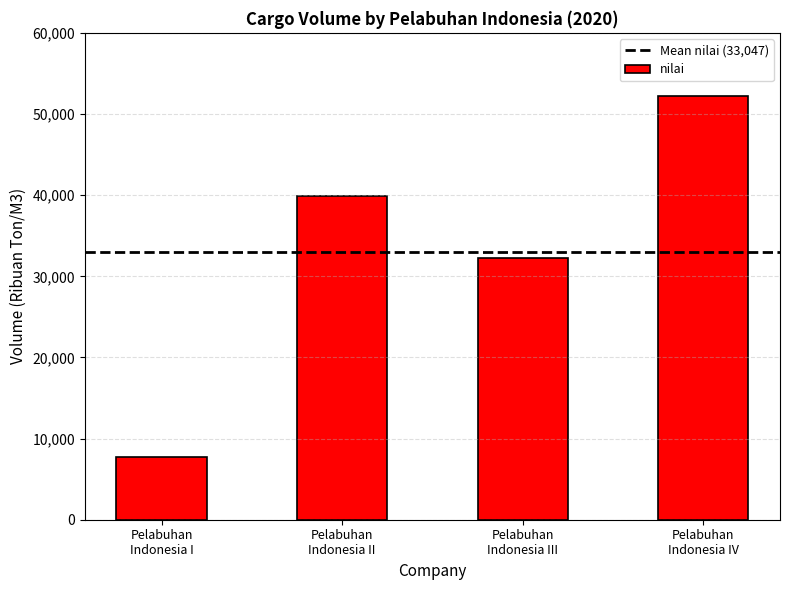

Does the chart contain stacked bars?

No